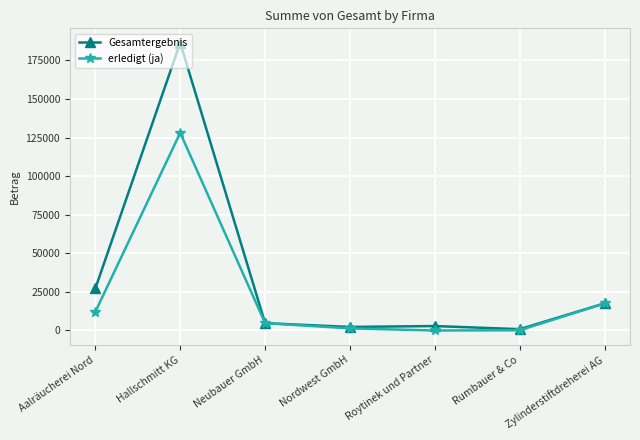

At Roytinek und Partner, list the series in order from largest to smallest.

Gesamtergebnis, erledigt (ja)